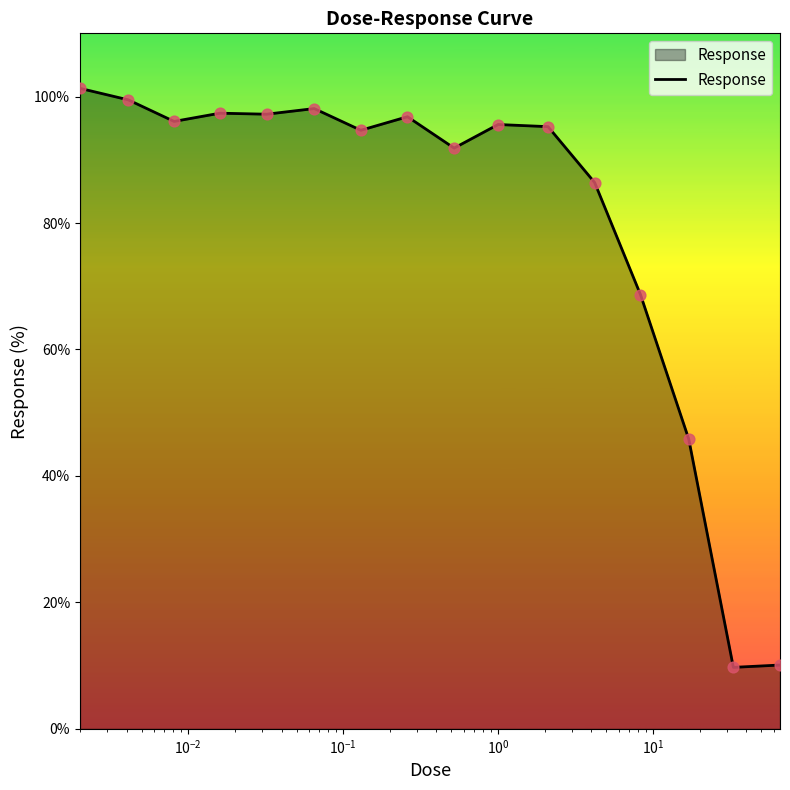

What is the greatest value displayed?

101.3